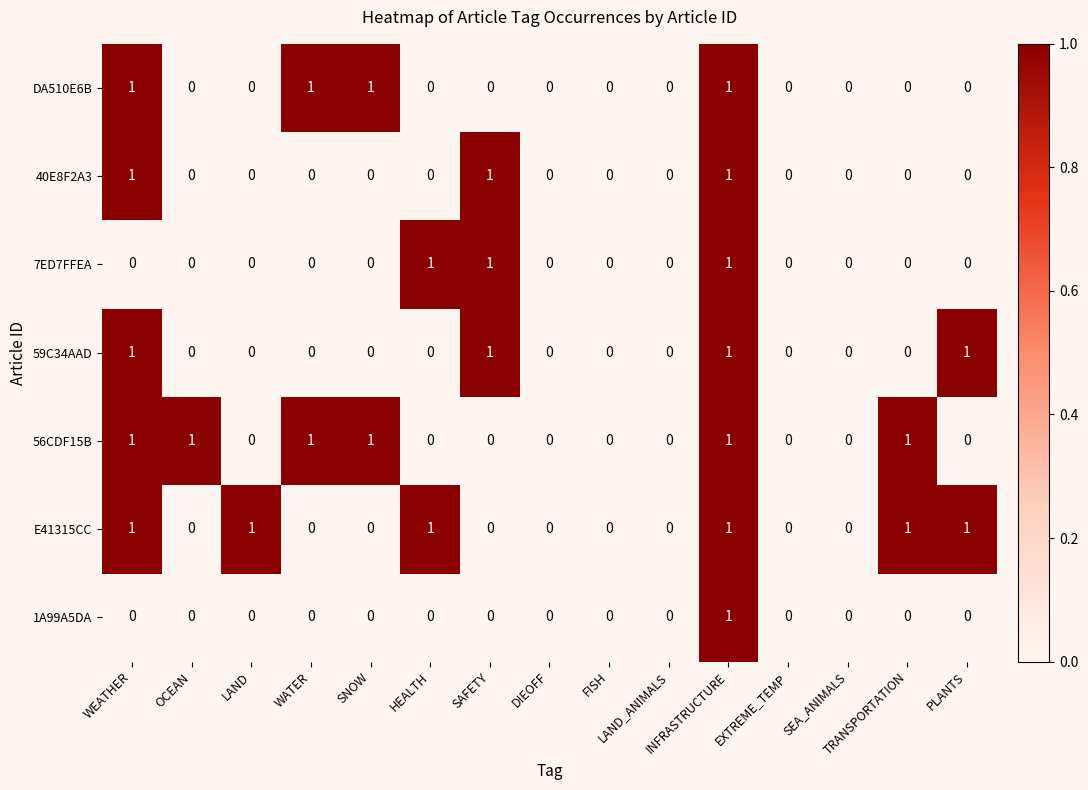

Count the E41315CC values in the range 0 to 1.

15